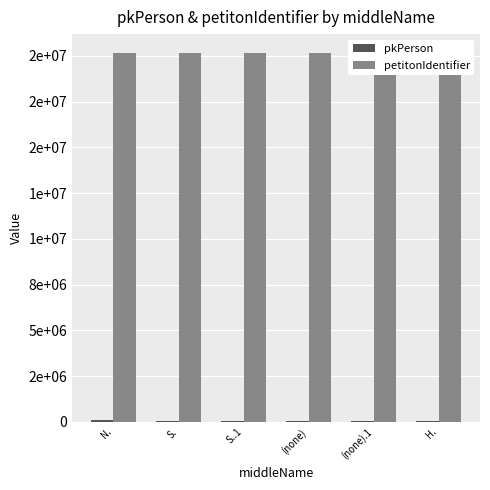

Which series changed the most between S..1 and (none).1?

pkPerson